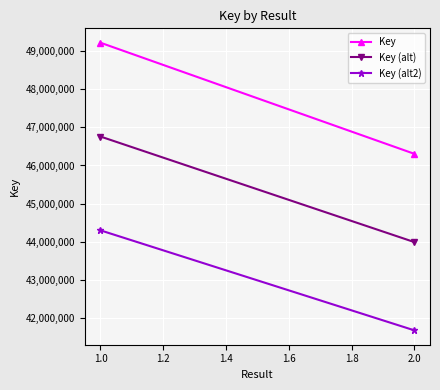

What is the spread (max minus min) of values at 1.0?

4922041.5